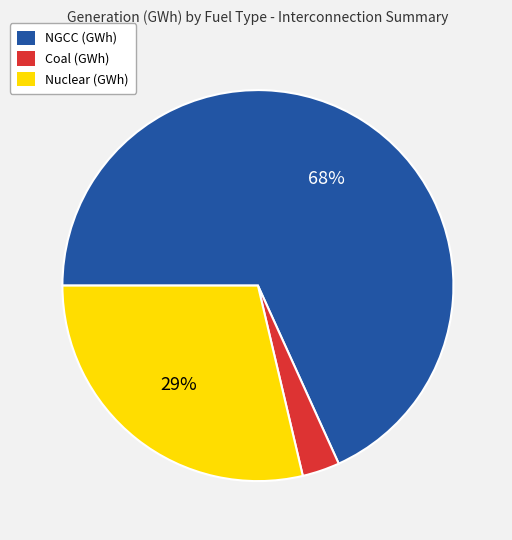

Count the number of slices in the pie.

3